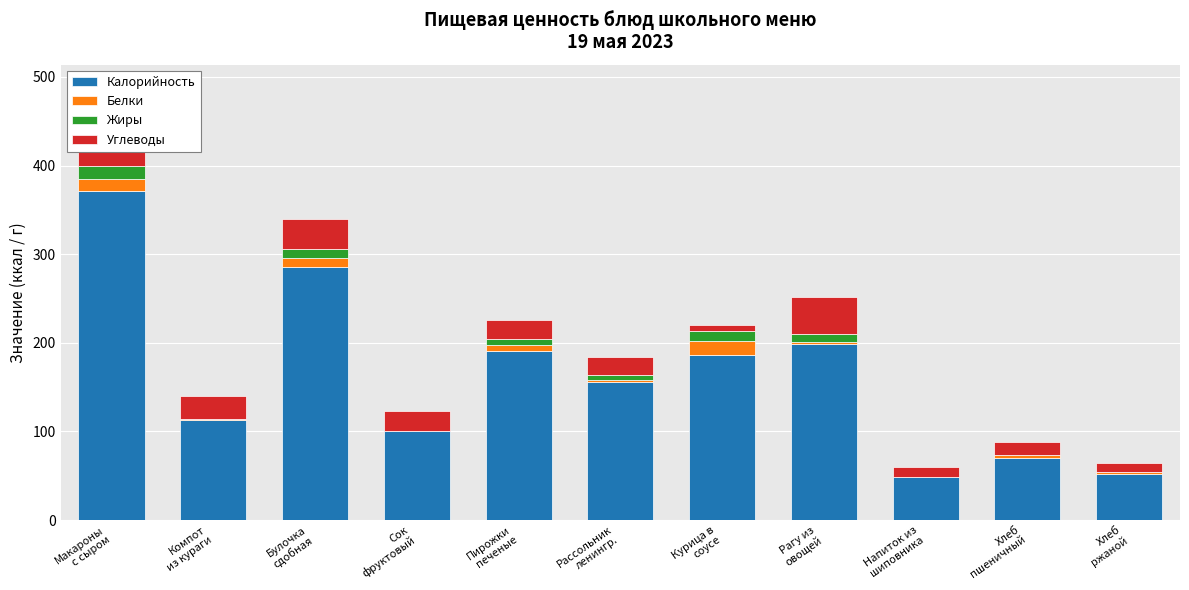

Which series has the widest spread of values?

Калорийность